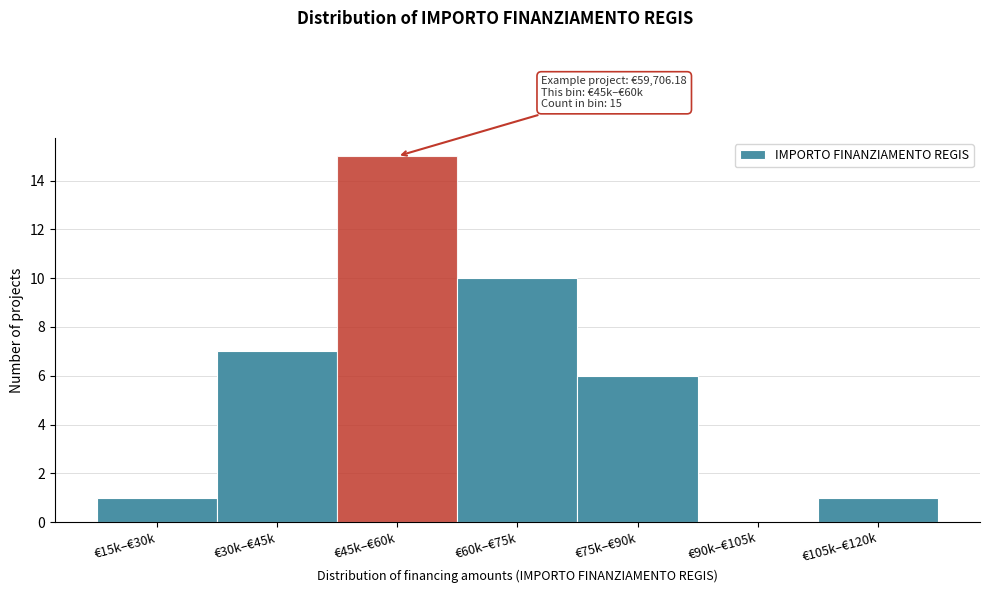

Reading right to left, list all the values displayed in this chart.

€105k–€120k=1	€90k–€105k=0	€75k–€90k=6	€60k–€75k=10	€45k–€60k=15	€30k–€45k=7	€15k–€30k=1